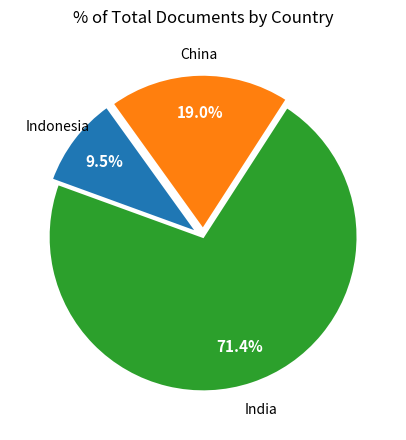

Is there a majority slice in this chart?

Yes